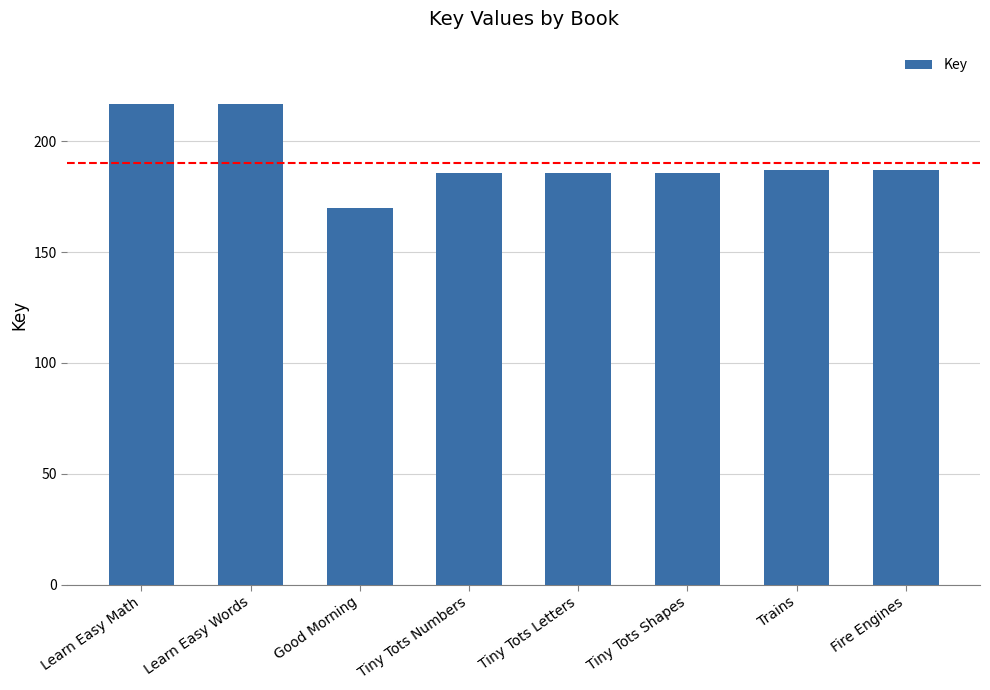

Which has a higher value, Good Morning or Tiny Tots Numbers?

Tiny Tots Numbers